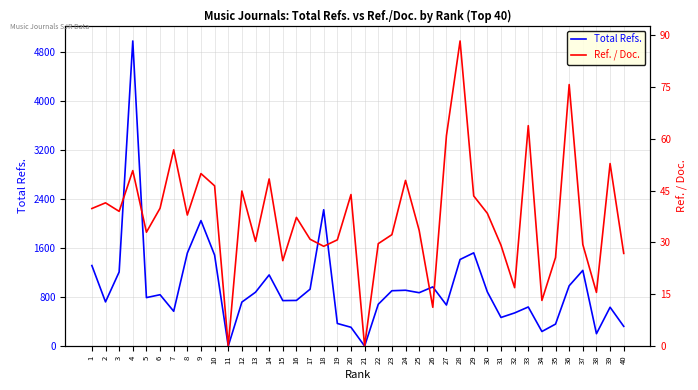

How many data points in Total Refs. are less than 838?

20